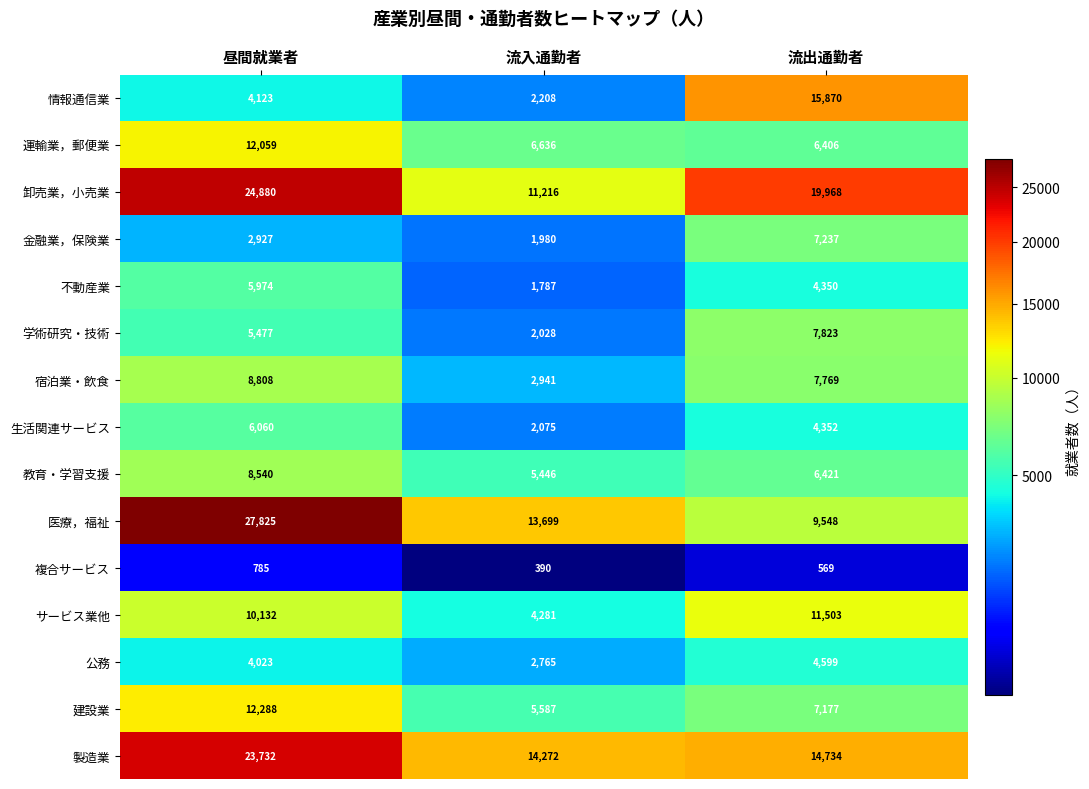

At which category is the sum across all series the highest?

昼間就業者